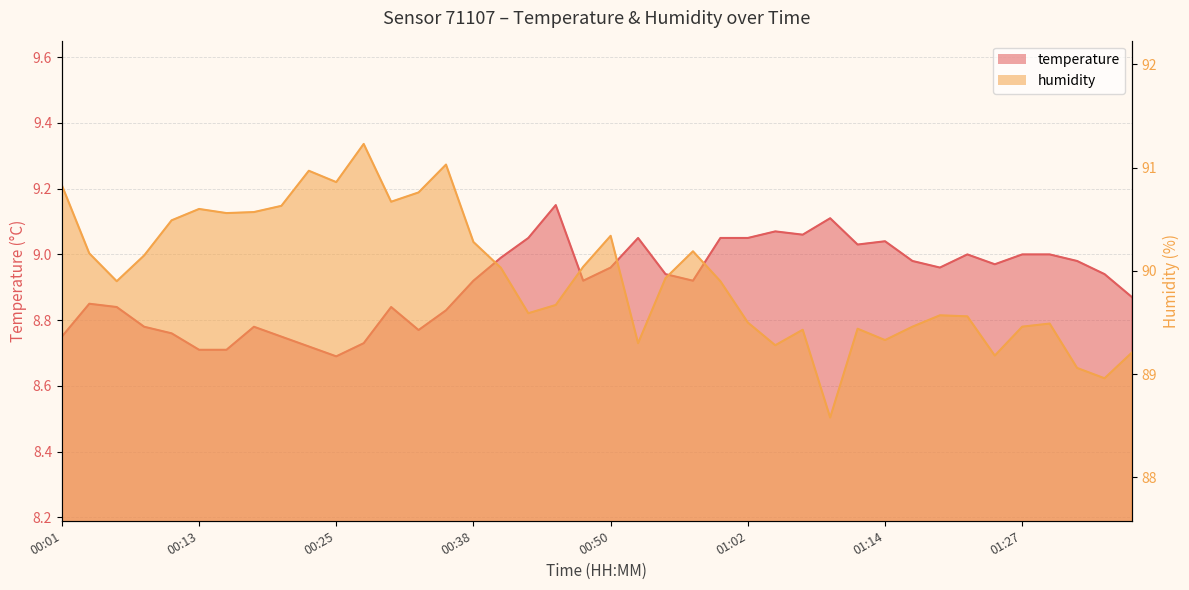

Between 00:40 and 00:16, which is larger?

00:40